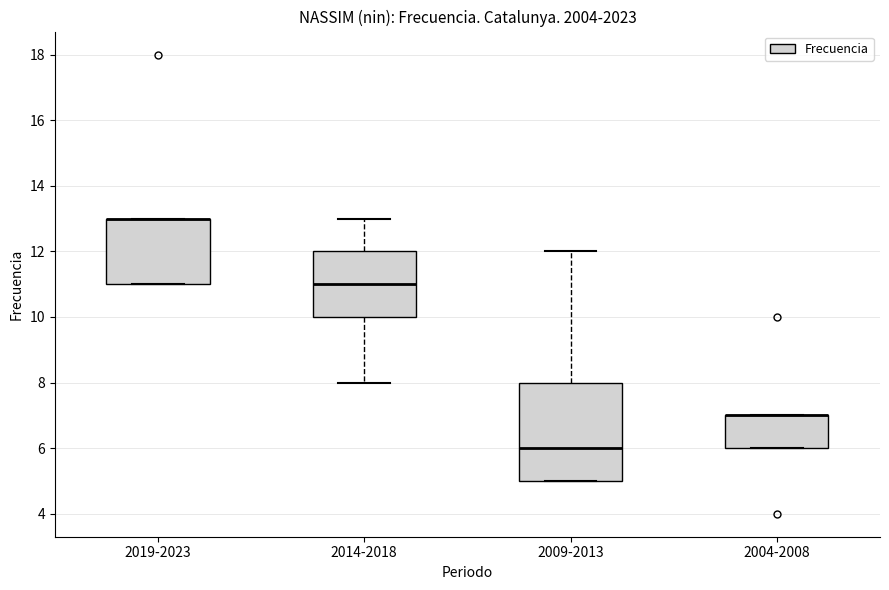

Reading left to right, read every box against the y-axis: the position of its median line, the range the box covers, and the ends of its whiskers. The values are not printed on the chart, so give them approximately, as read against the axis.

2019-2023: median 13 (drawn on the box's upper edge), box 11 to 13, whiskers 11 to 13
2014-2018: median 11, box 10 to 12, whiskers 8 to 13
2009-2013: median 6, box 5 to 8, whiskers 5 to 12
2004-2008: median 7 (drawn on the box's upper edge), box 6 to 7, whiskers 6 to 7